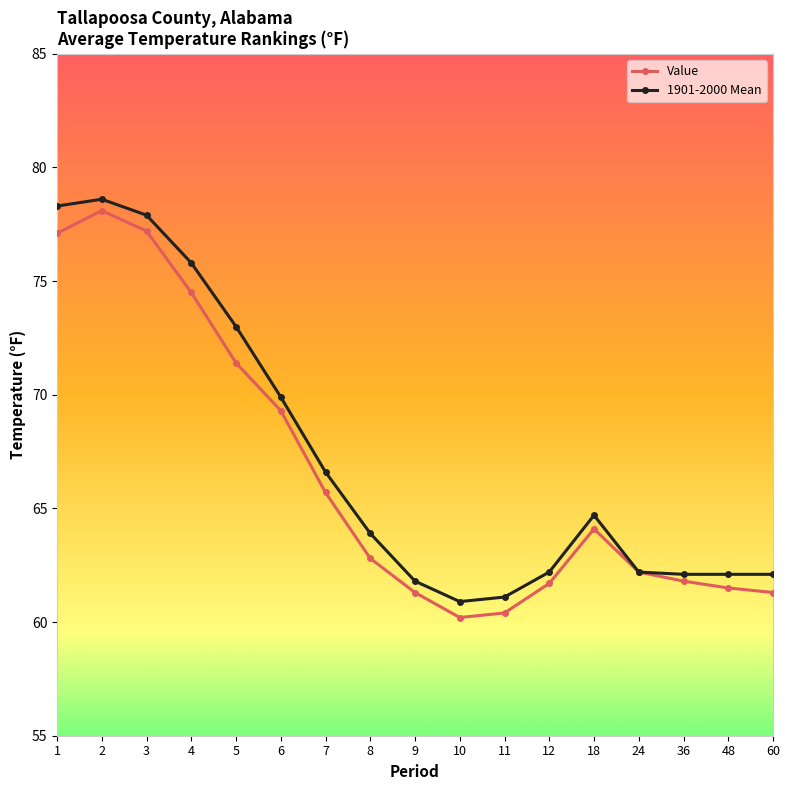

What is the value of the 1901-2000 Mean point at the 11th from the left?

61.1